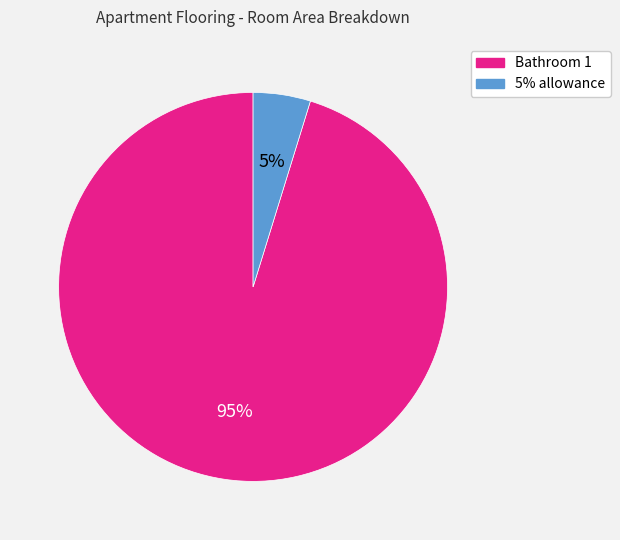

To the nearest percent, what percentage of the pie is Bathroom 1?

95%